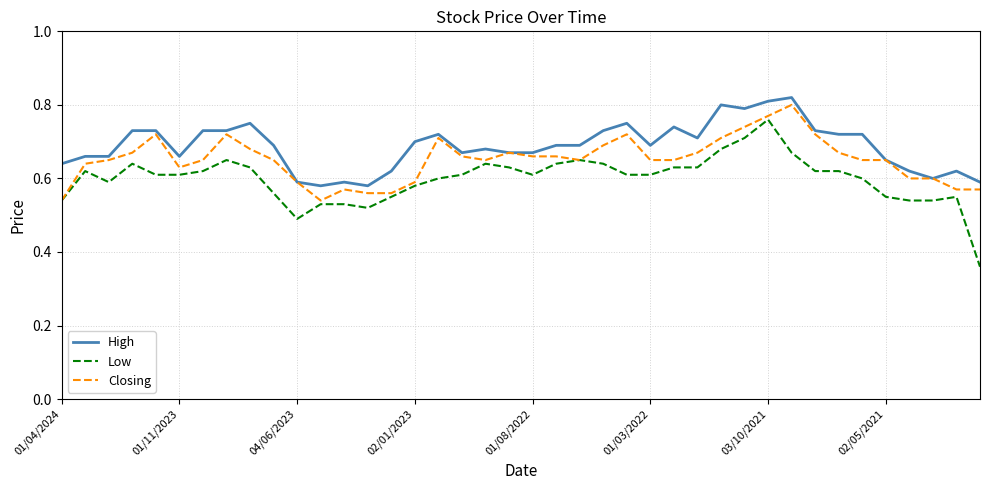

True or false: Low and High intersect in this chart.

False